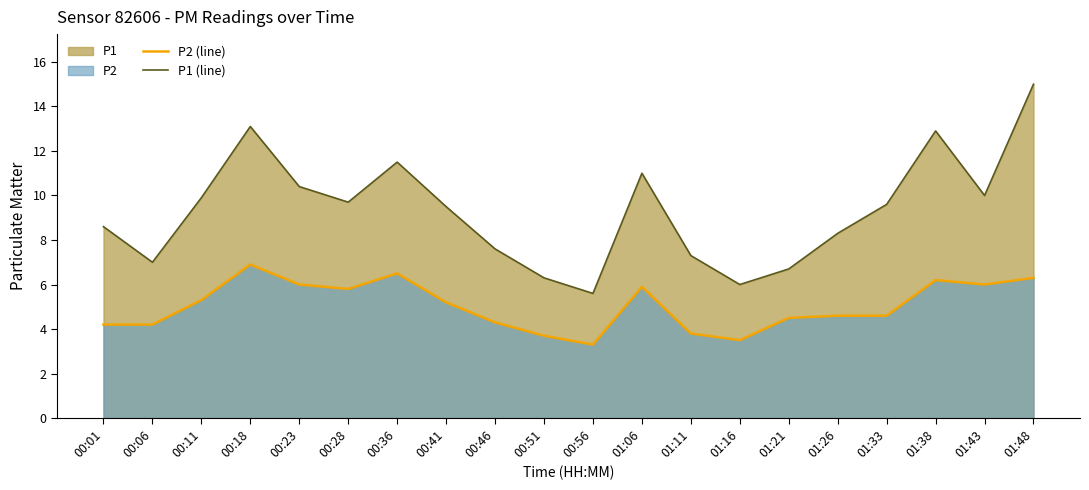

How many interior local peaks does the P1 (line) series have?

4